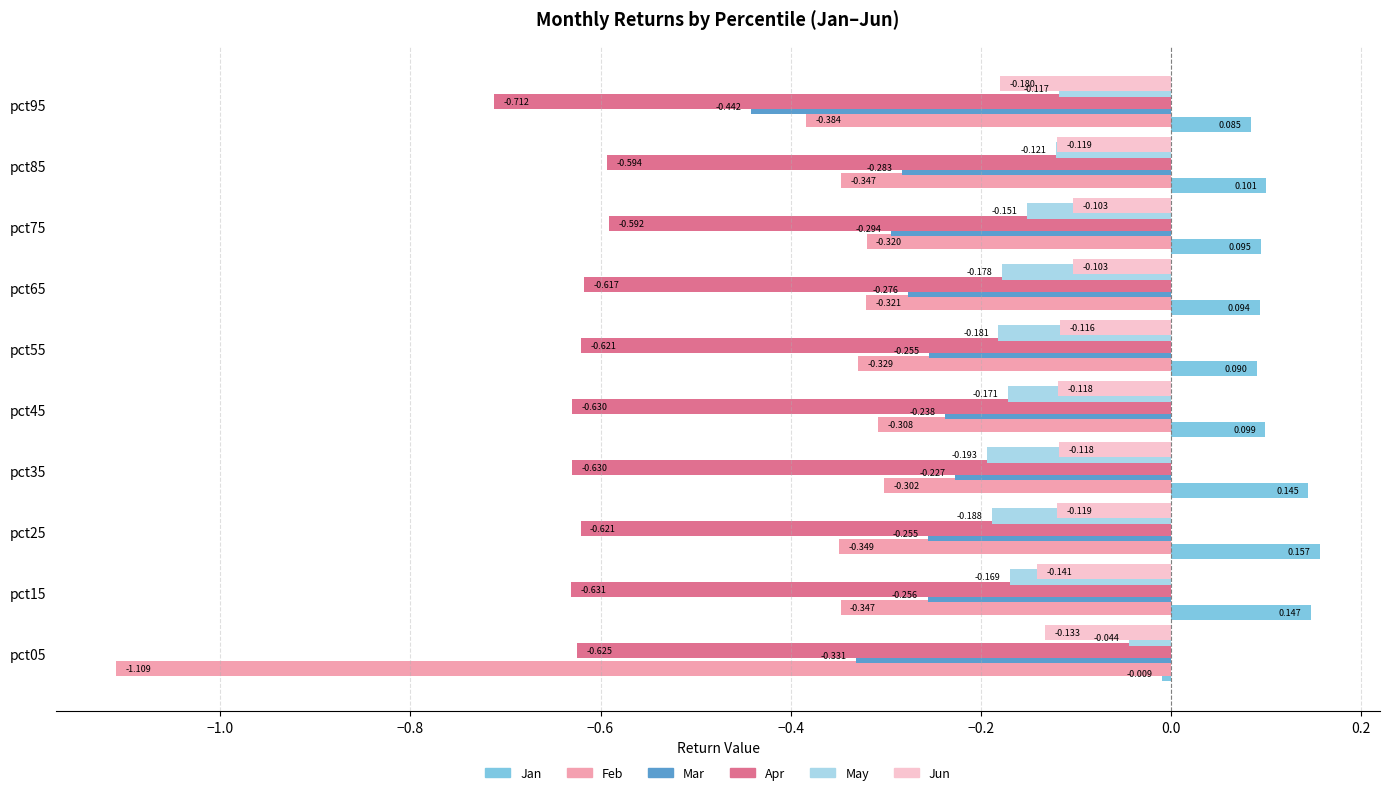

Which series changed the most between pct85 and pct95?

Mar